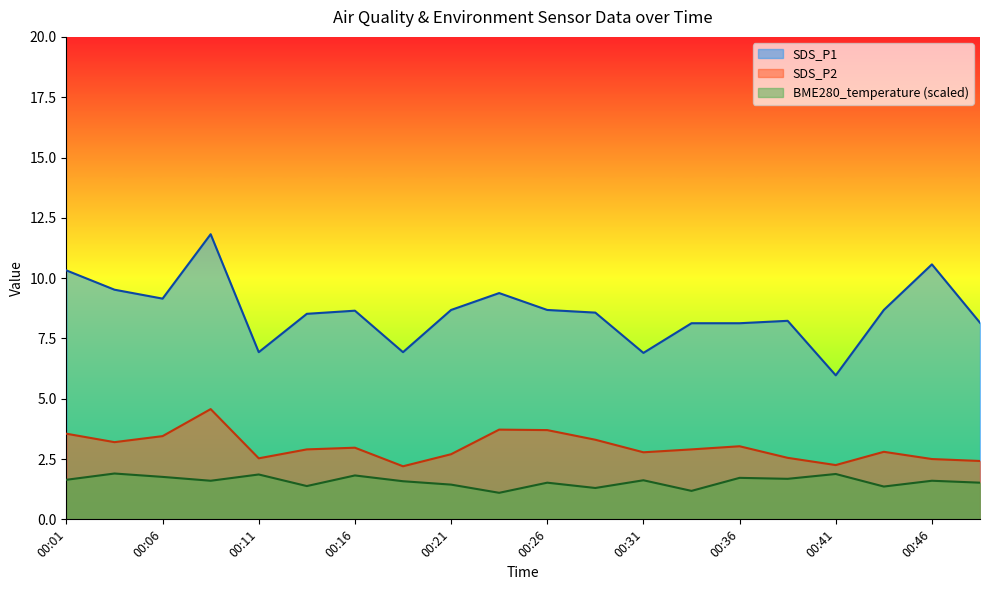

True or false: SDS_P1 has more than 0 points higher than both neighbors.

True